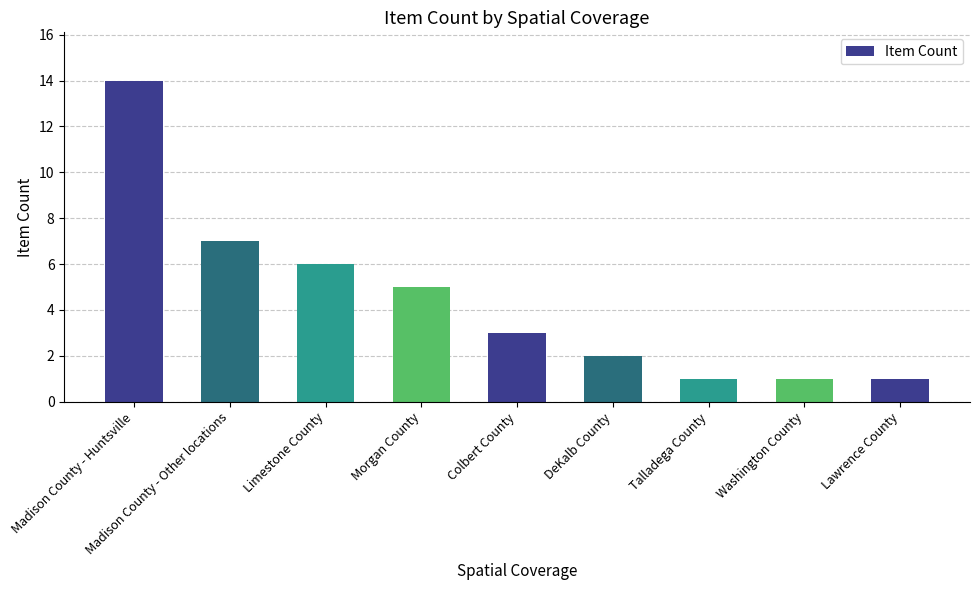

The chart shows a value of 2 at Lawrence County. True or false?

False